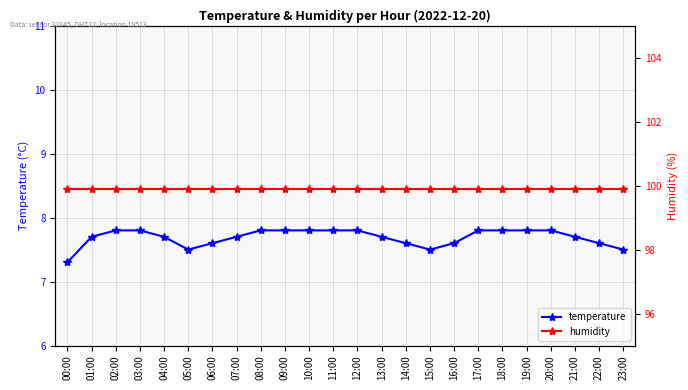

Which series has the largest range (max minus min)?

temperature